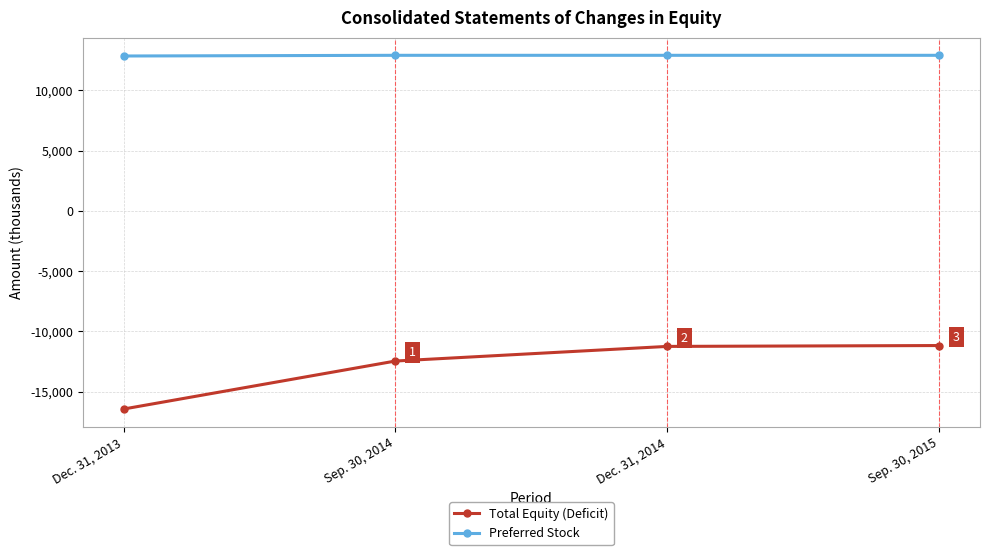

How many lines are shown in the chart?

2